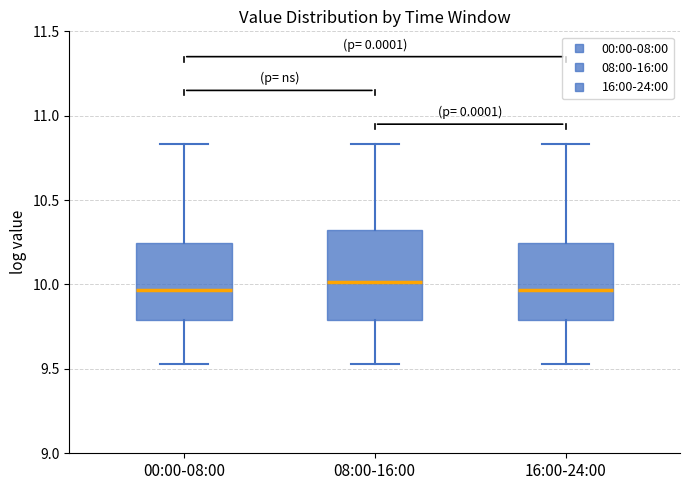

Reading left to right, read every box against the y-axis: the position of its median line, the range the box covers, and the ends of its whiskers. The values are not printed on the chart, so give them approximately, as read against the axis.

00:00-08:00: median 9.95, box 9.80 to 10.25, whiskers 9.55 to 10.85
08:00-16:00: median 10.00, box 9.80 to 10.35, whiskers 9.55 to 10.85
16:00-24:00: median 9.95, box 9.80 to 10.25, whiskers 9.55 to 10.85